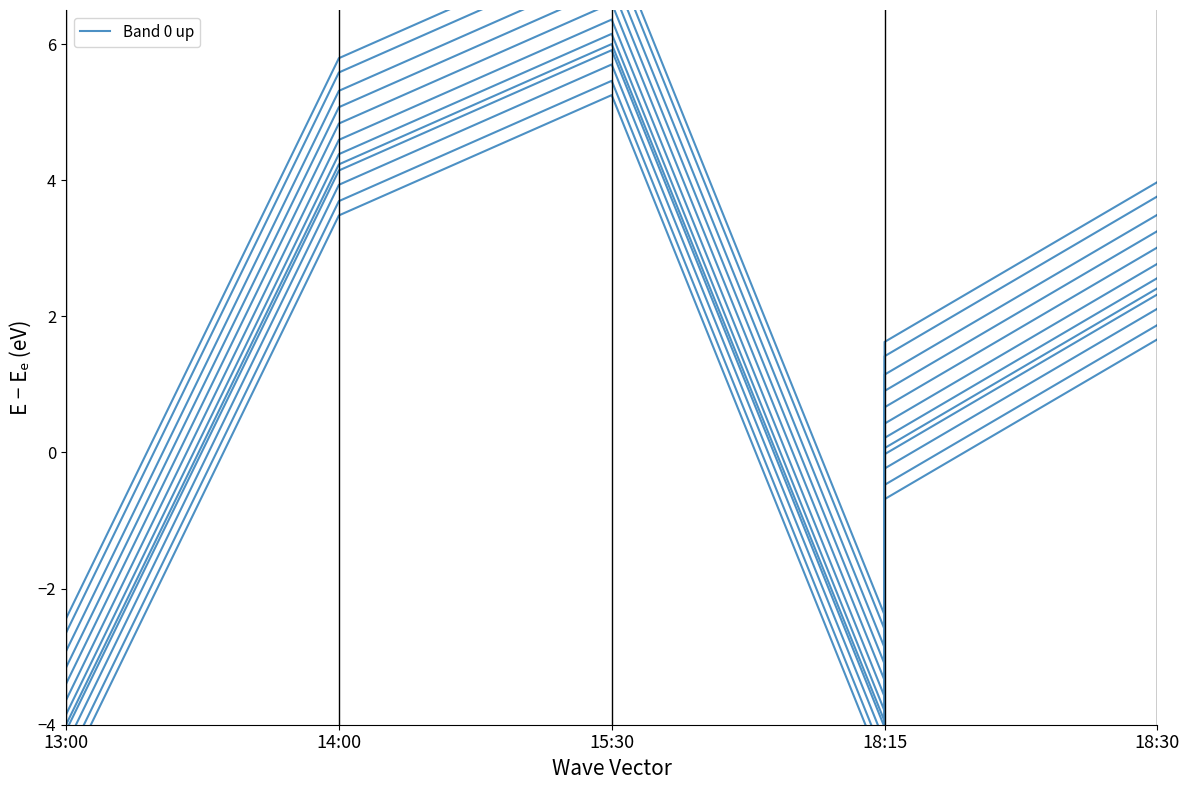

Where is the first local minimum?

18:15